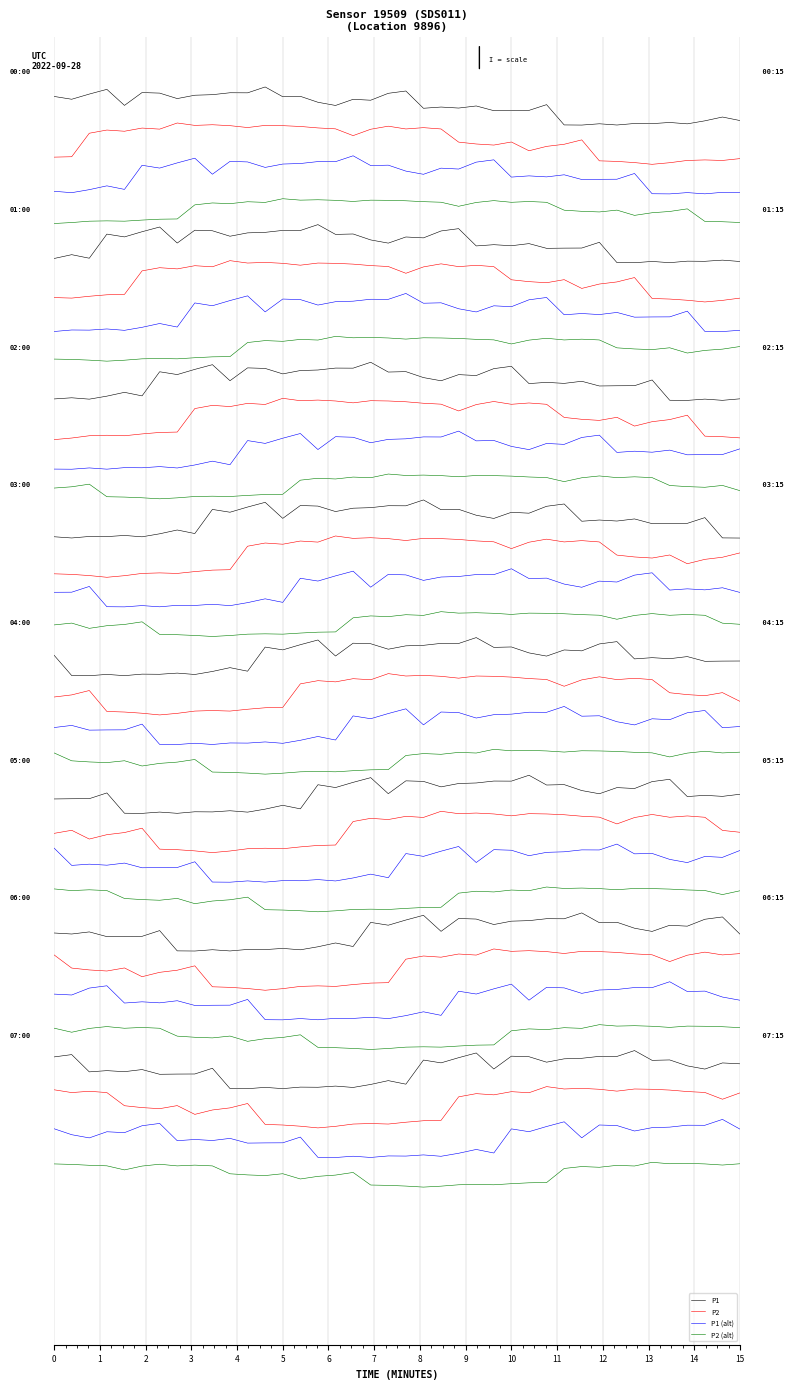

True or false: P1 and P1 (alt) cross at least once.

False